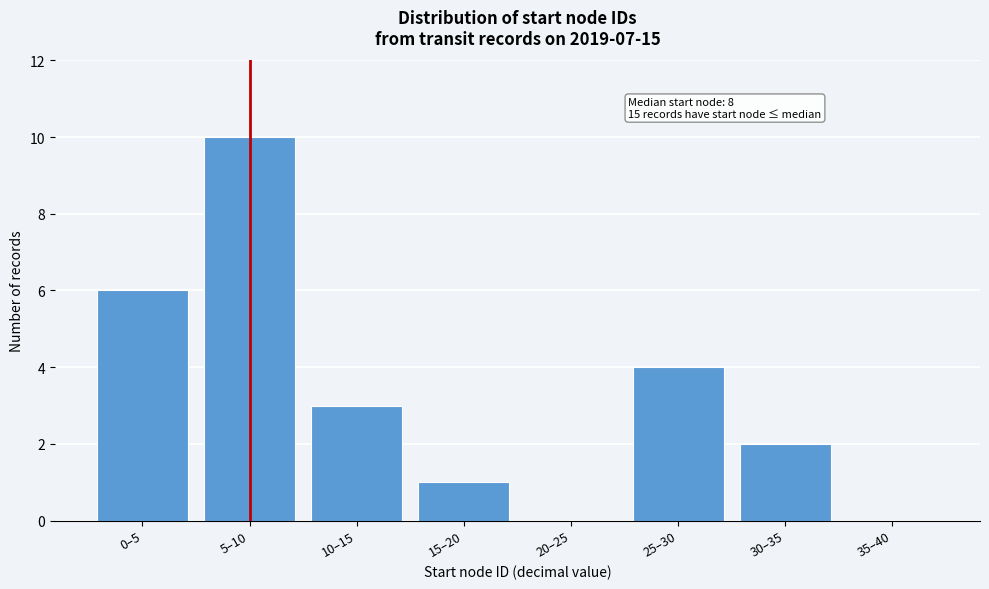

Reading left to right, what are all the values shown in this chart?

0–5=6	5–10=10	10–15=3	15–20=1	20–25=0	25–30=4	30–35=2	35–40=0